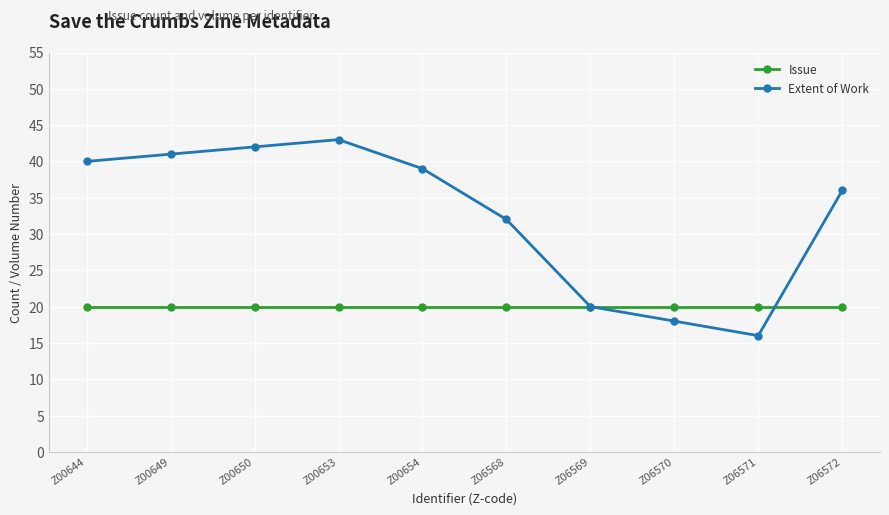

What is the sum of the Issue values at Z00644 and Z06570?

40